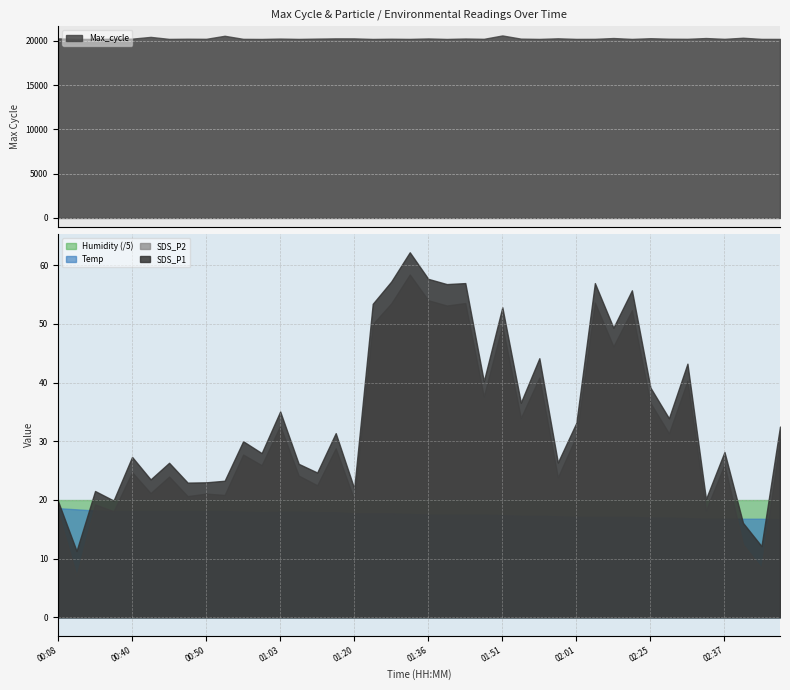

How many values in the Temp series are below 17?

6